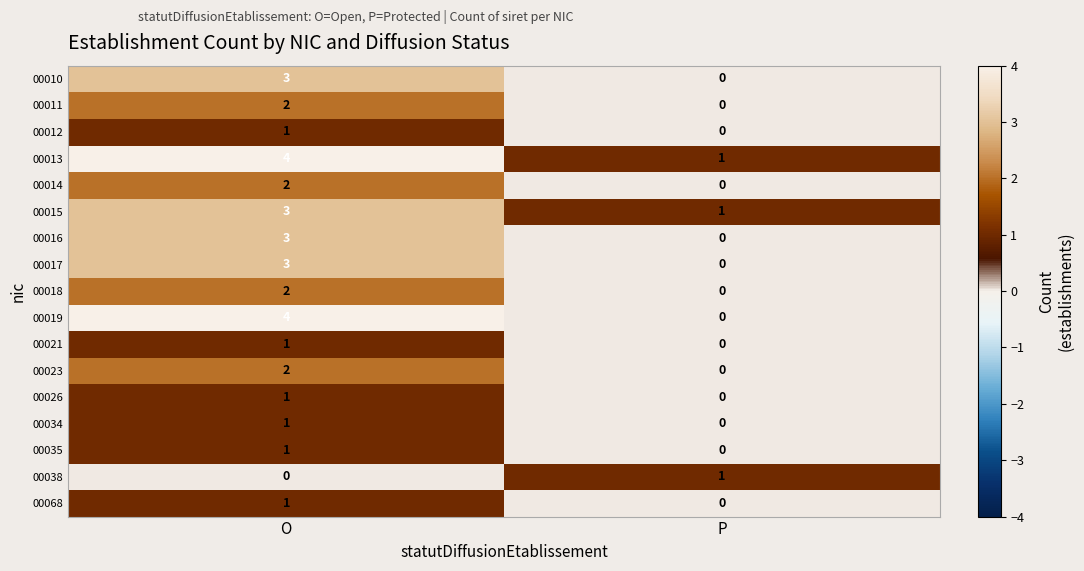

List the labels in order of 00014 value, smallest first.

P, O